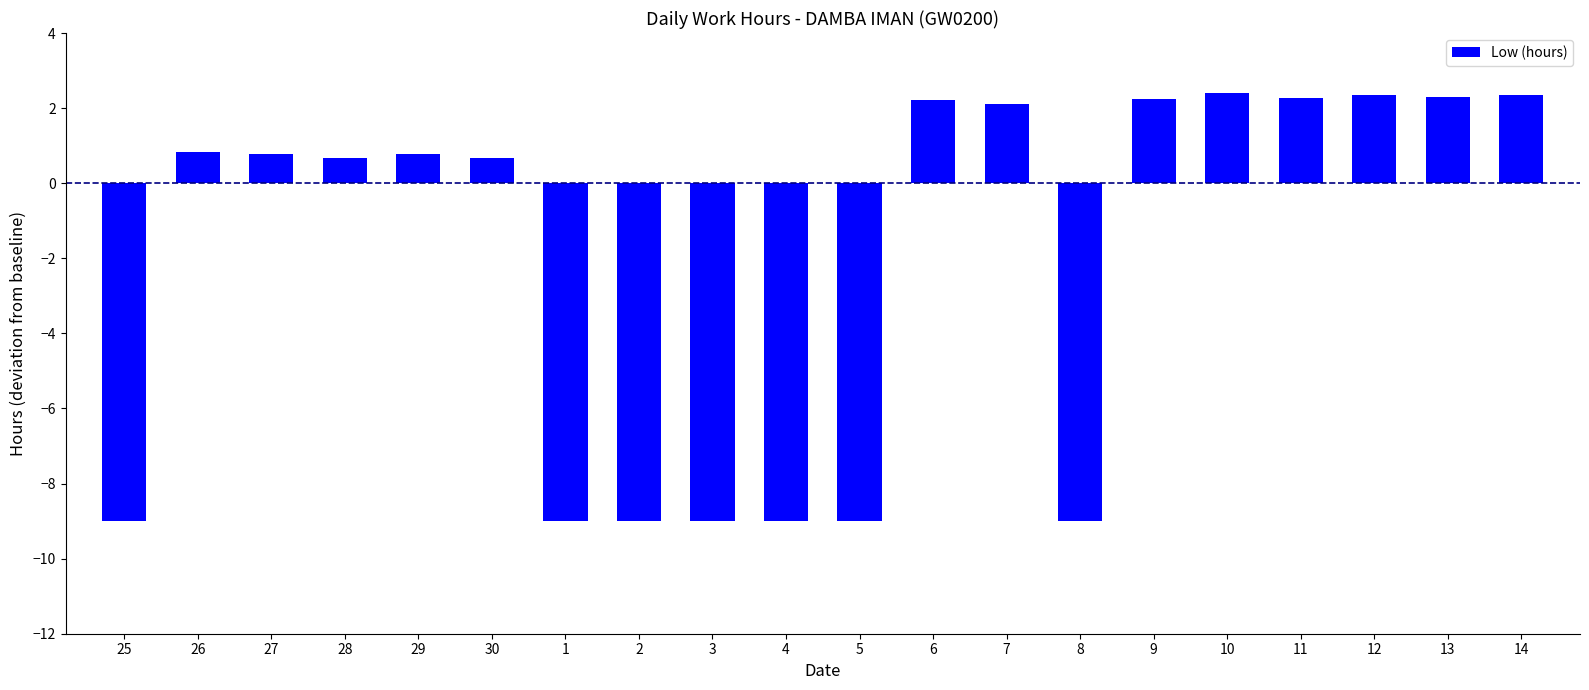

The chart shows a value of 3.9 at 11. True or false?

False